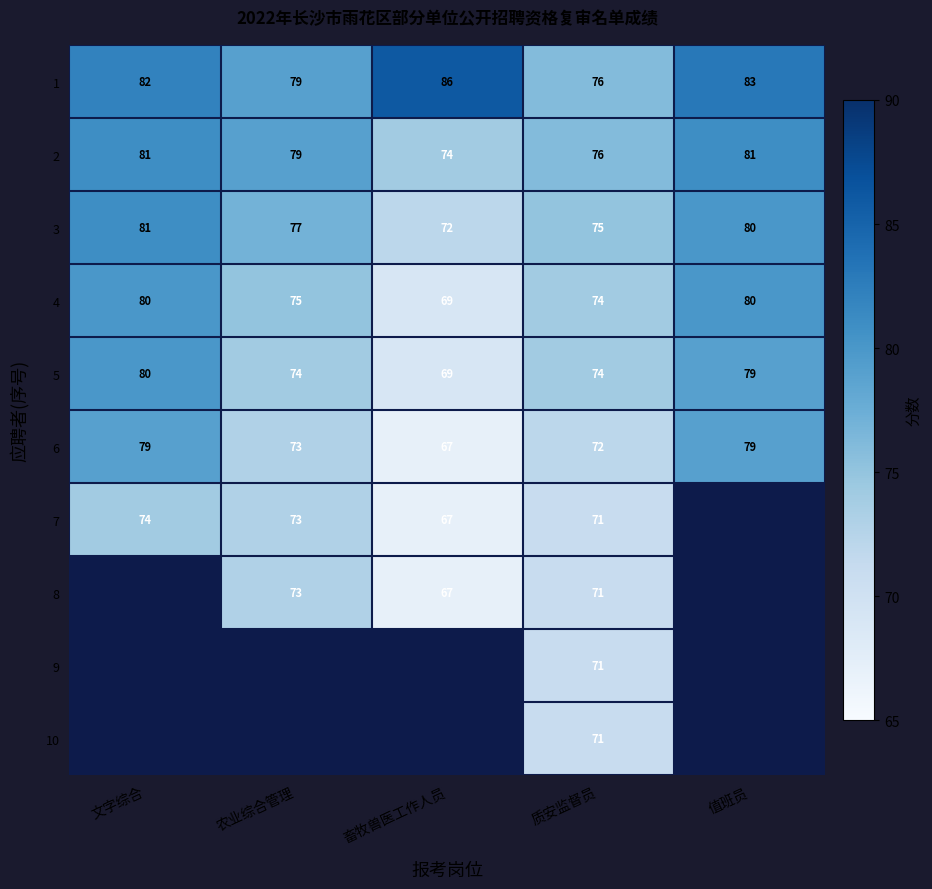

What is the average value of the 3 series?

77